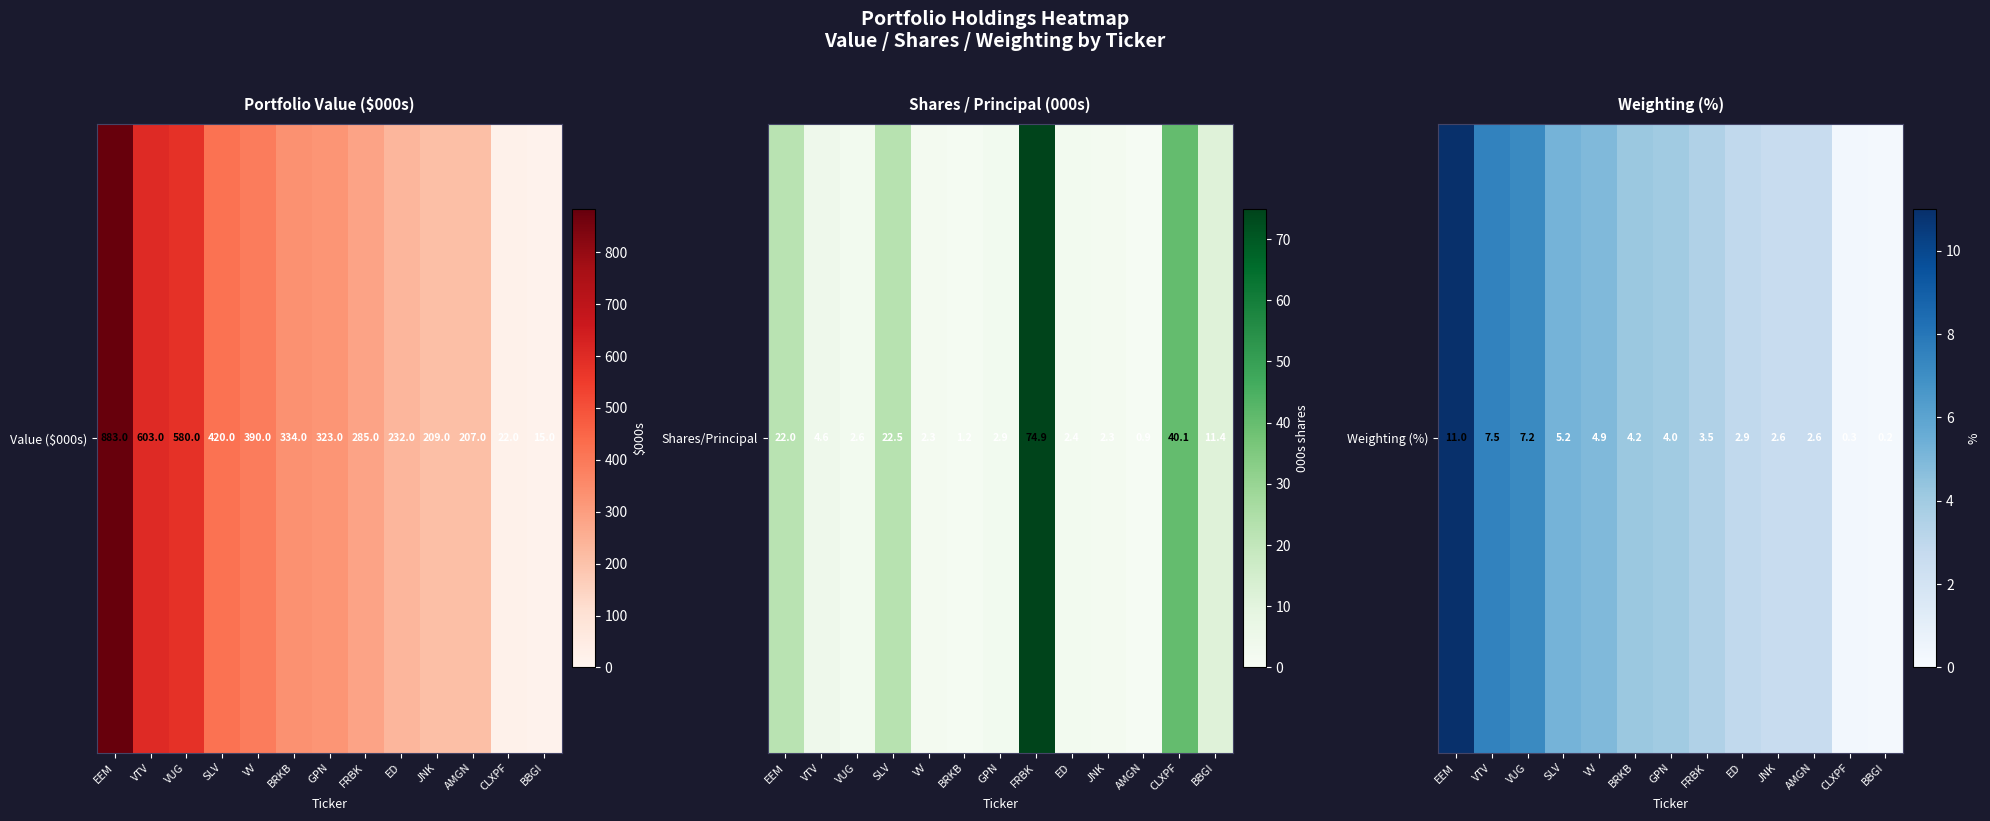

Between GPN and VUG, which is larger?

VUG